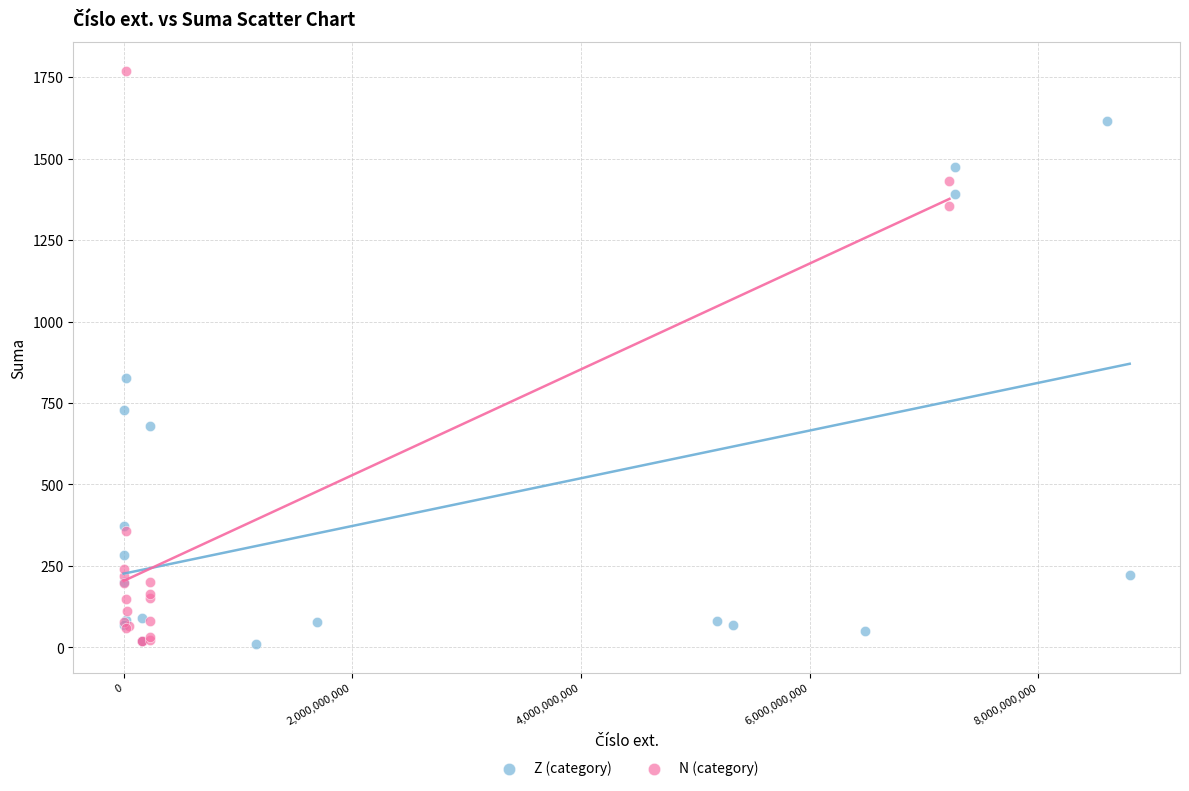

Which series has the largest Y range (max minus min)?

N (category)